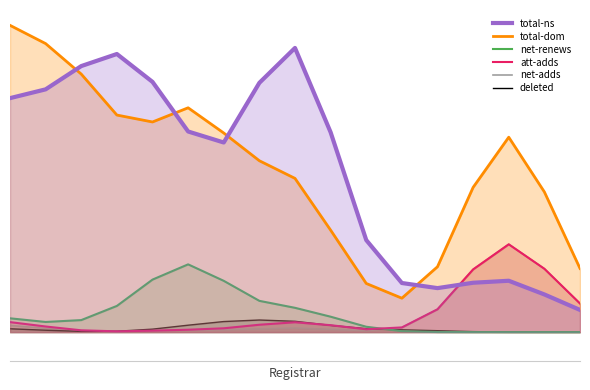

Is the value of deleted-domains-nograce at 2 greater than the value of attempted-adds at 3?

No